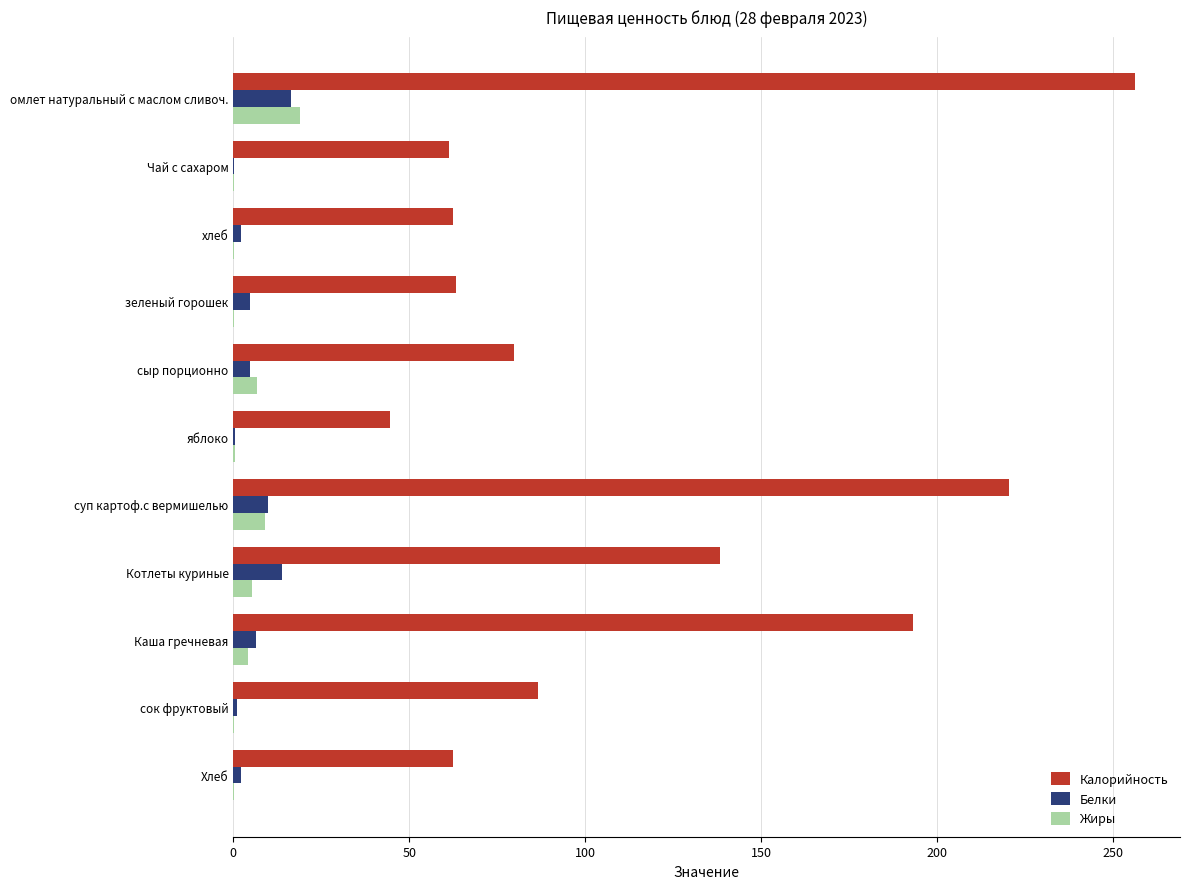

Is it true that Калорийность equals 18.1 at Чай с сахаром?

False